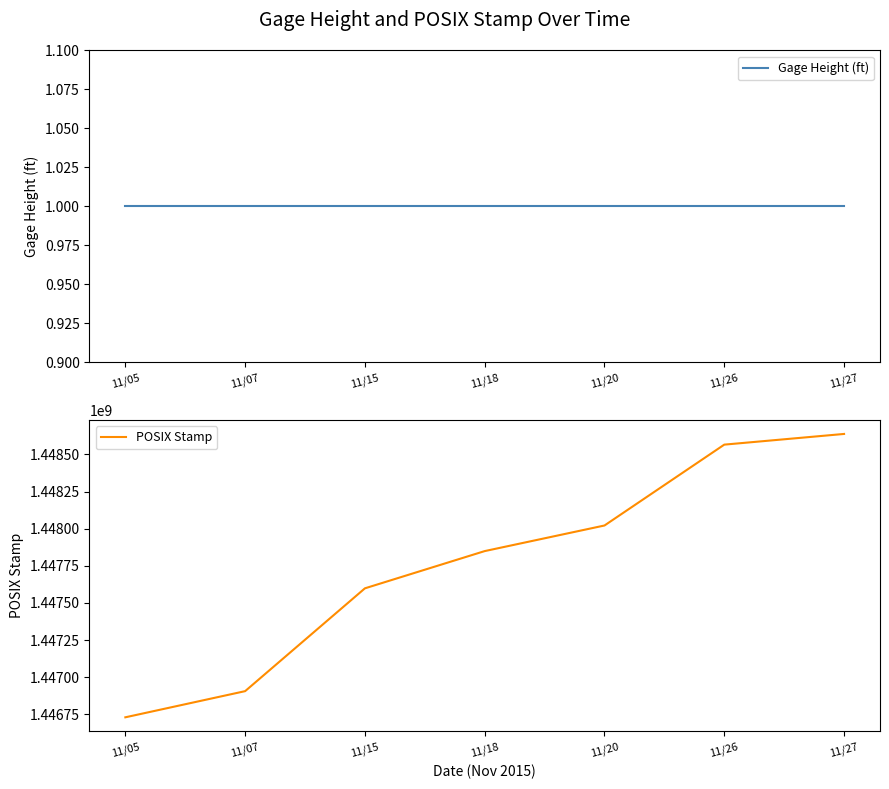

True or false: Gage Height (ft) and POSIX Stamp intersect in this chart.

False